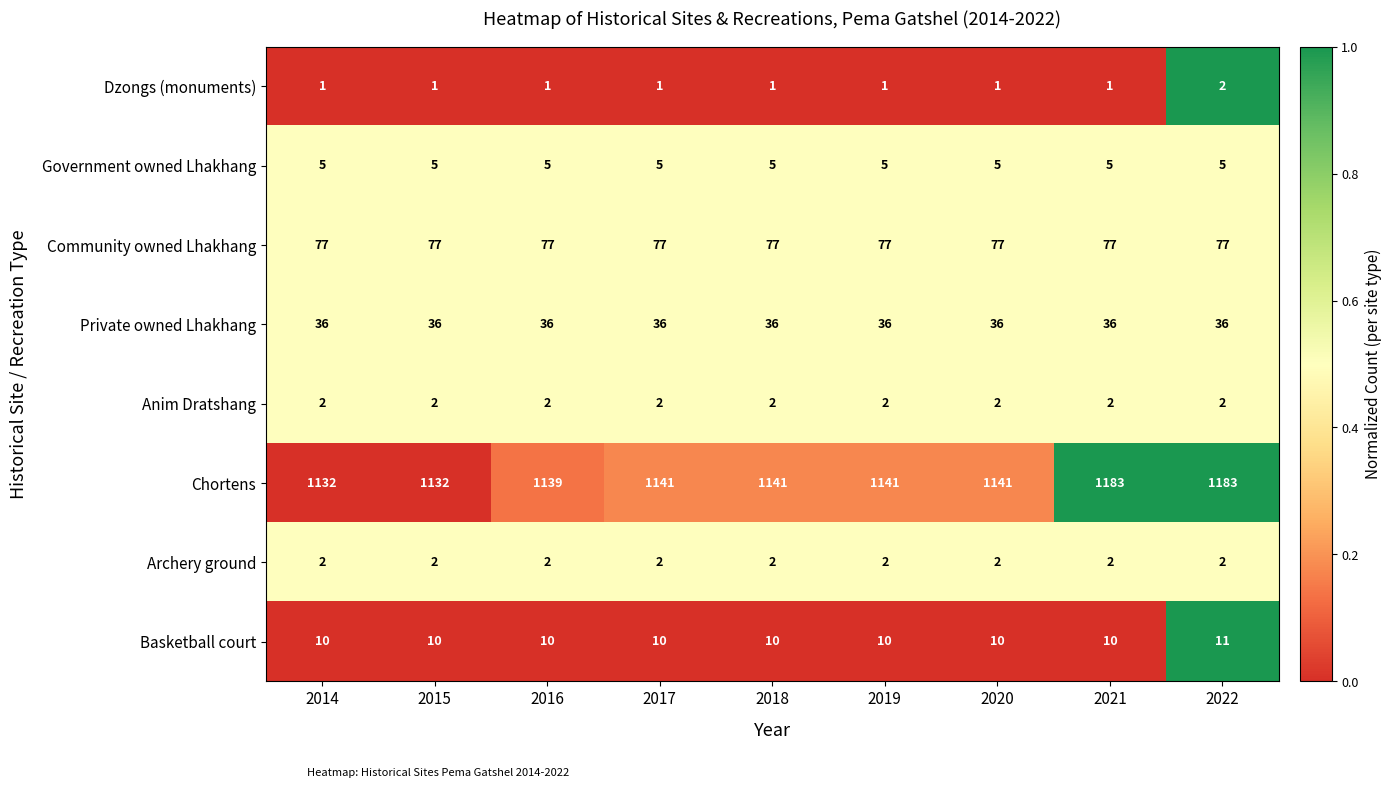

What is the spread (max minus min) of values at 2022?

1181